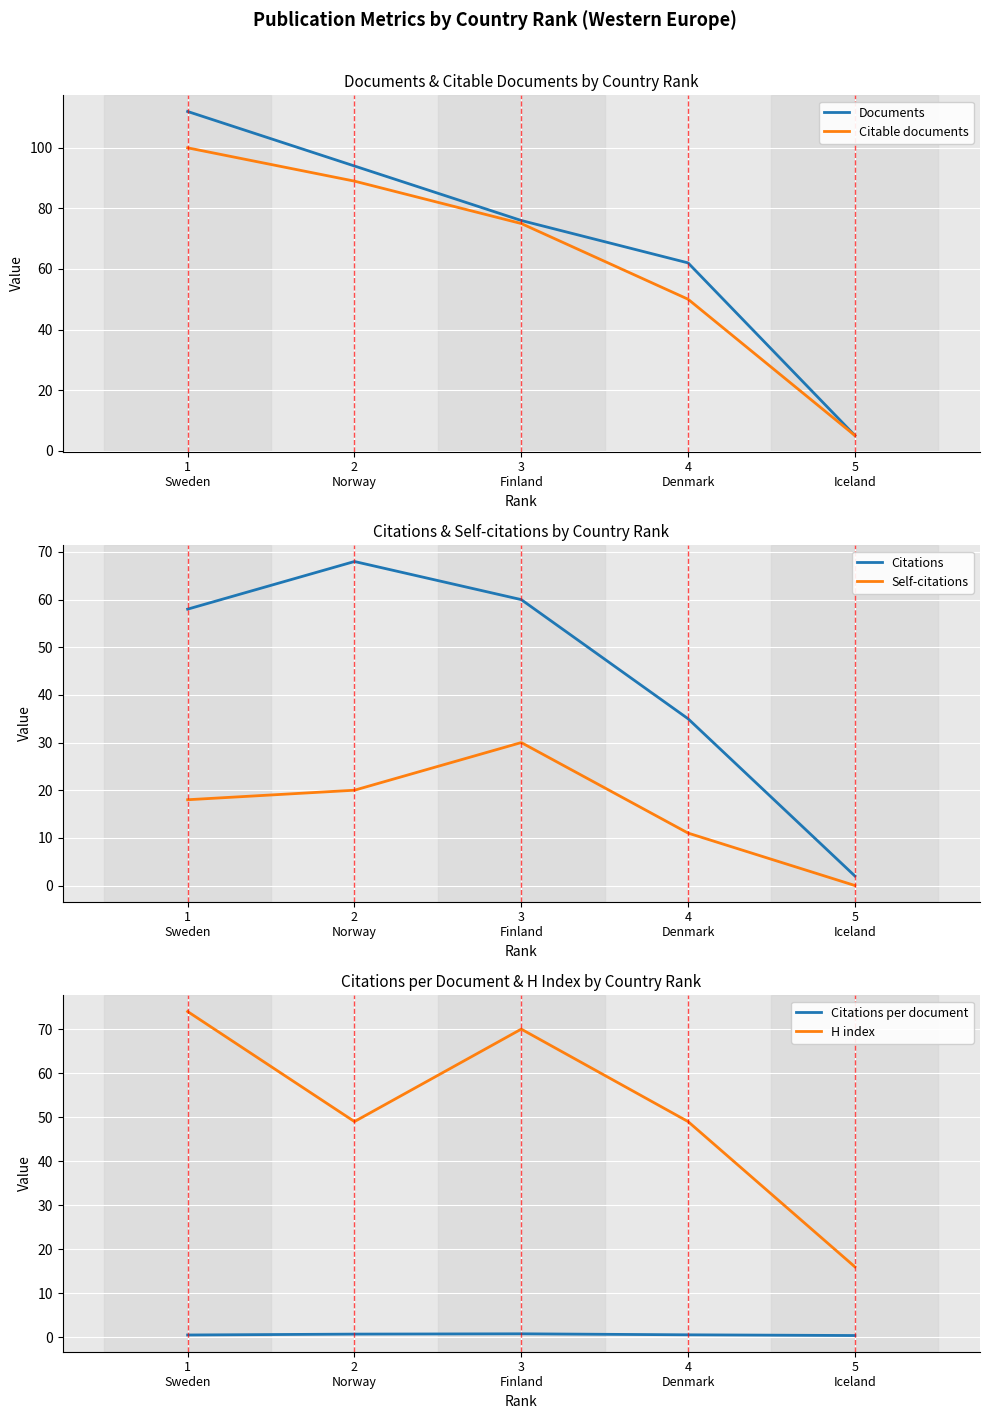

What is the maximum value shown in the chart?

112.0